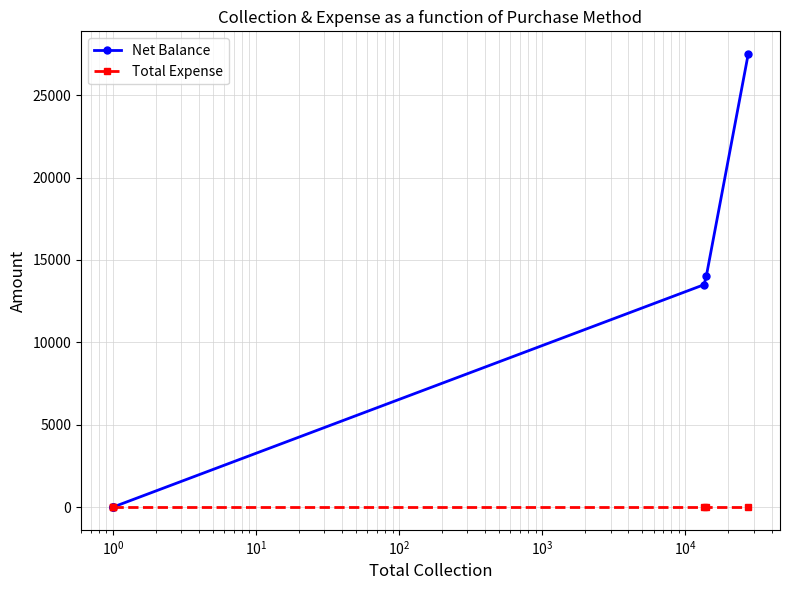

How many lines are shown in the chart?

2